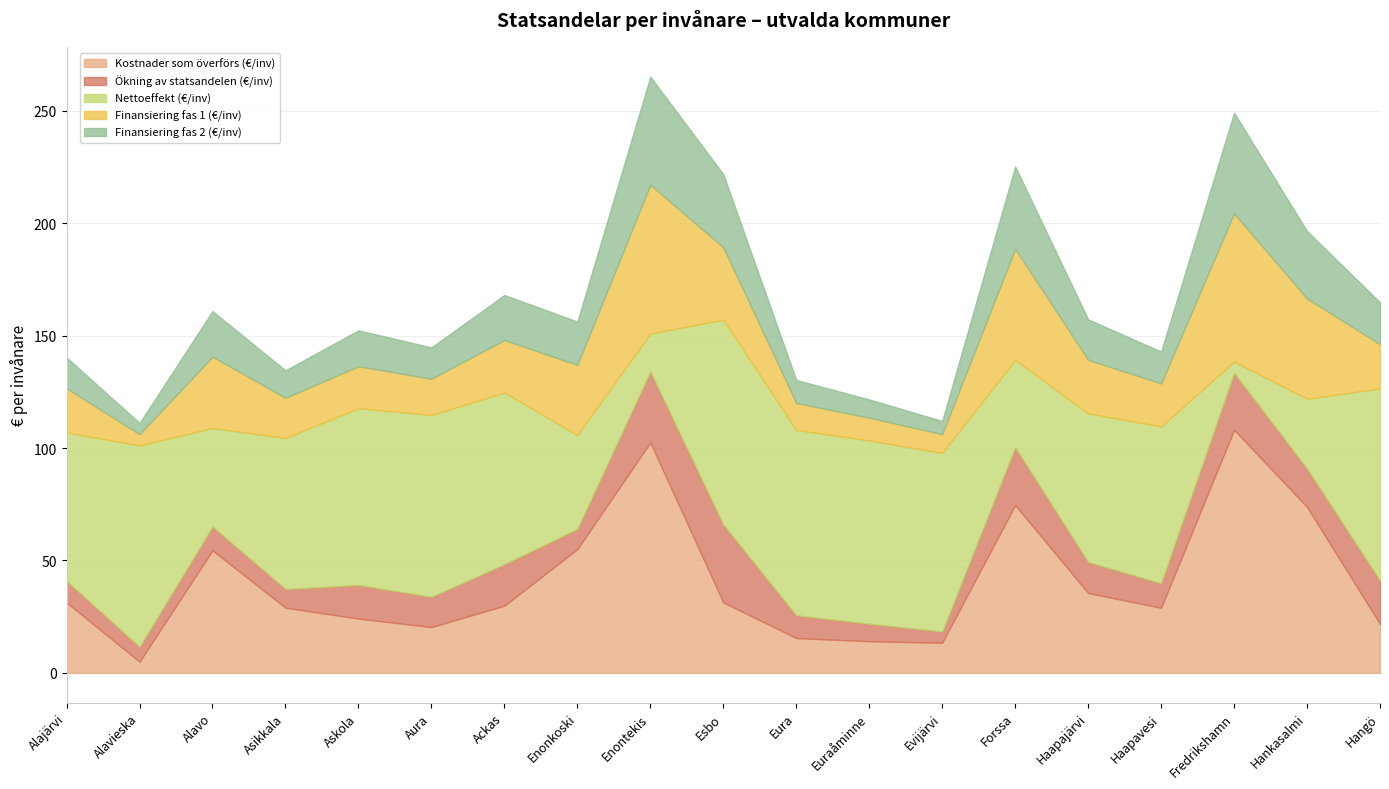

True or false: Kostnader som överförs (€/inv) has a value of 47.6 at Alajärvi.

False